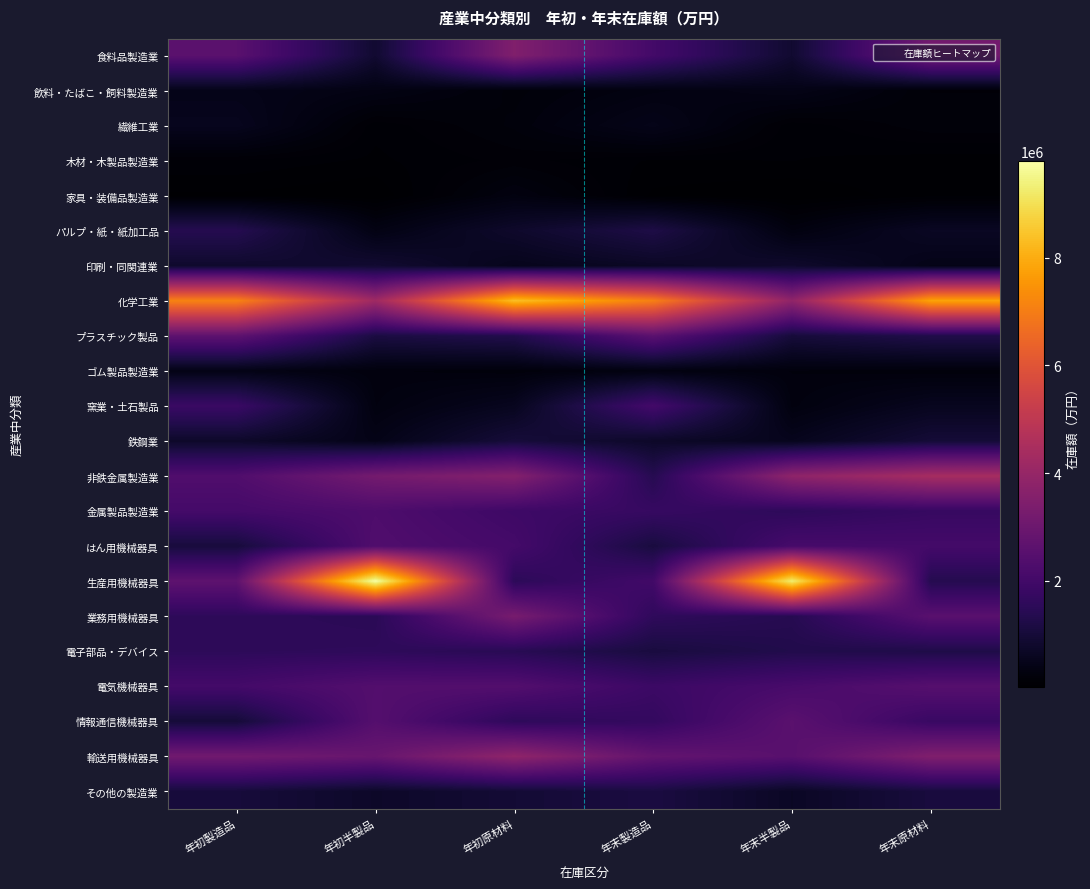

Which series changed the most between 年末半製品 and 年末原材料?

生産用機械器具